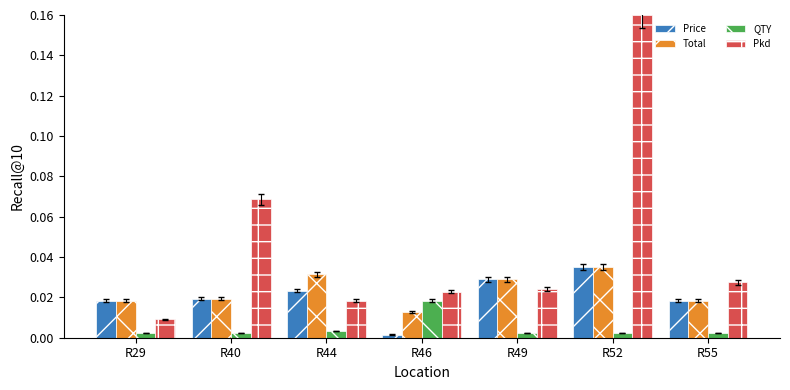

True or false: Pkd has a value of 0.0 at R40.

False